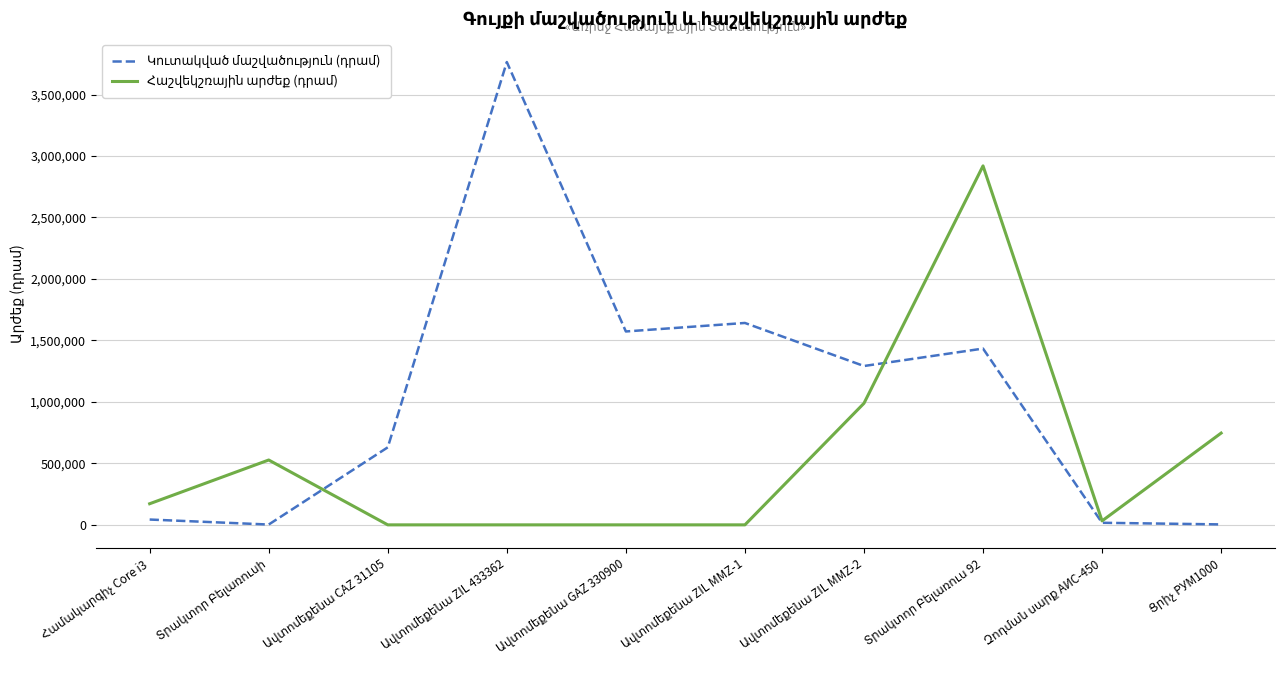

How many lines are shown in the chart?

2